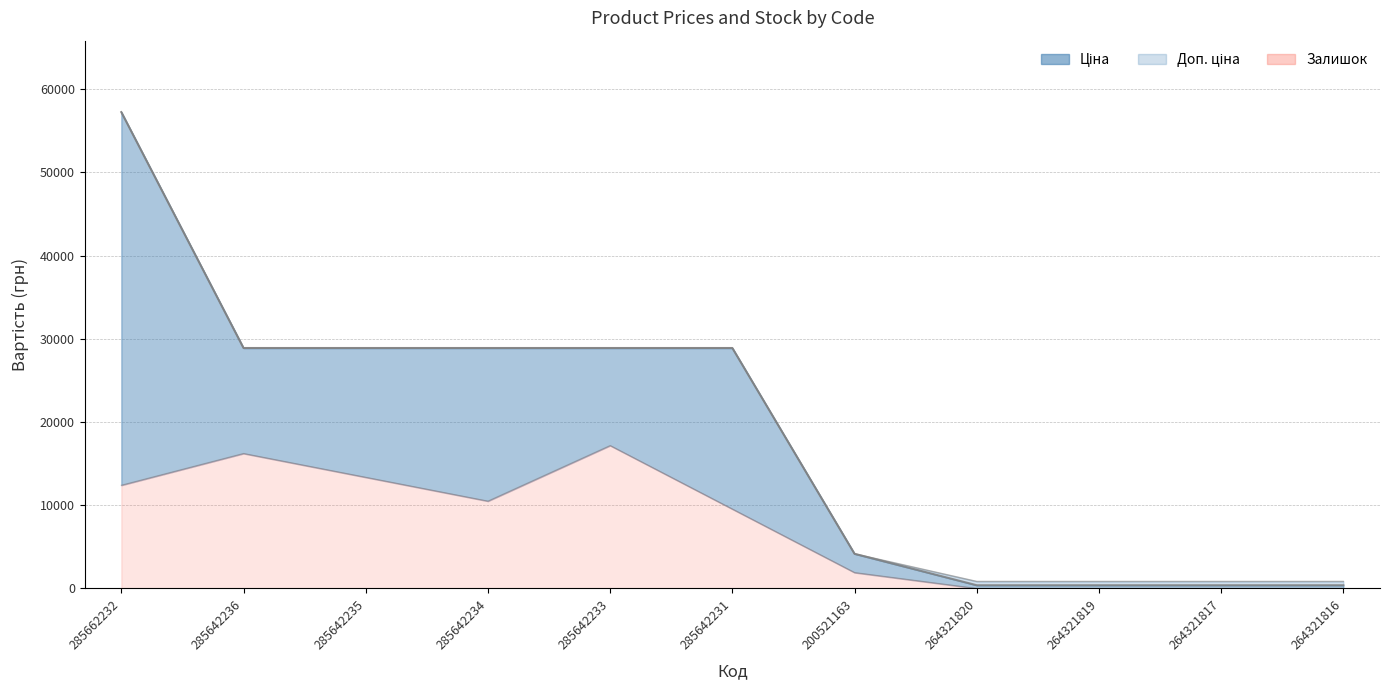

The value at 285642234 is 10493.2. True or false?

True